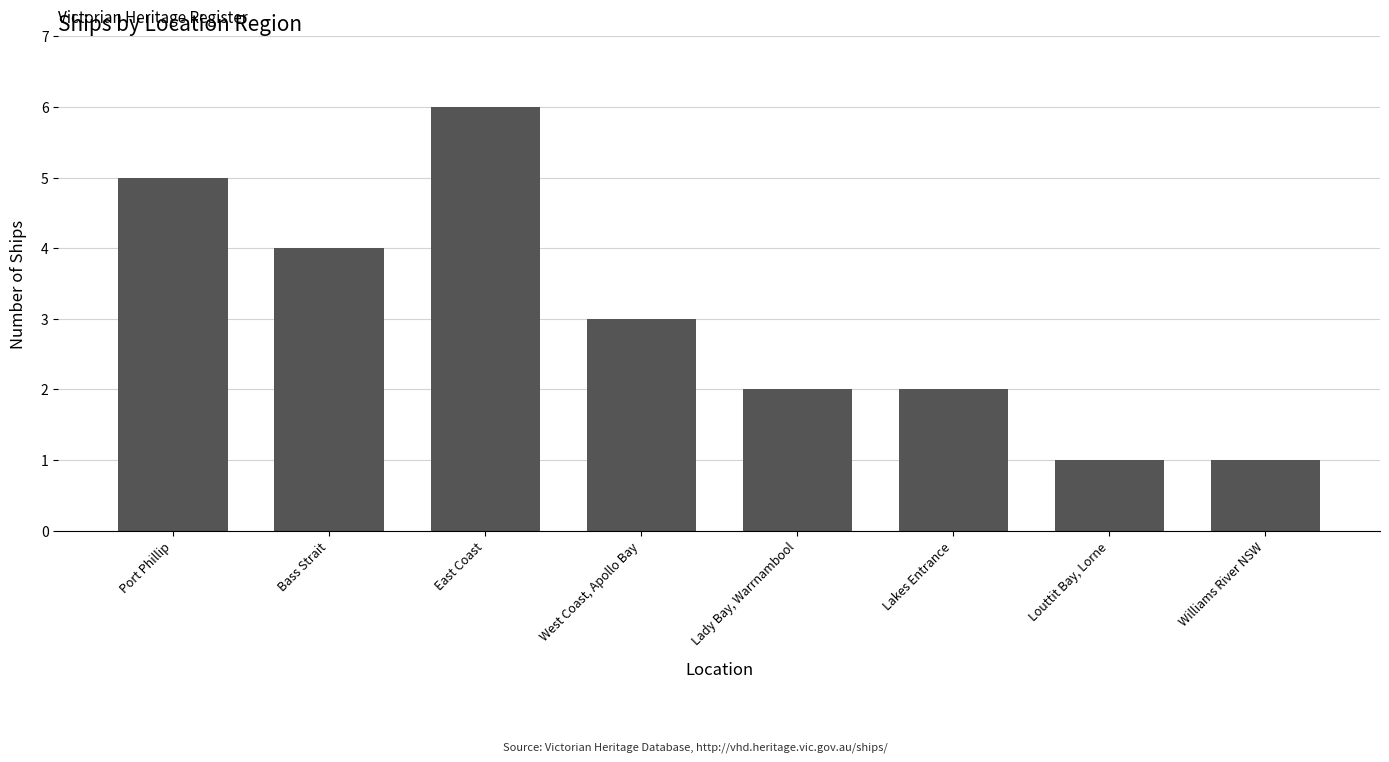

True or false: the data shows 2 at Lakes Entrance.

True